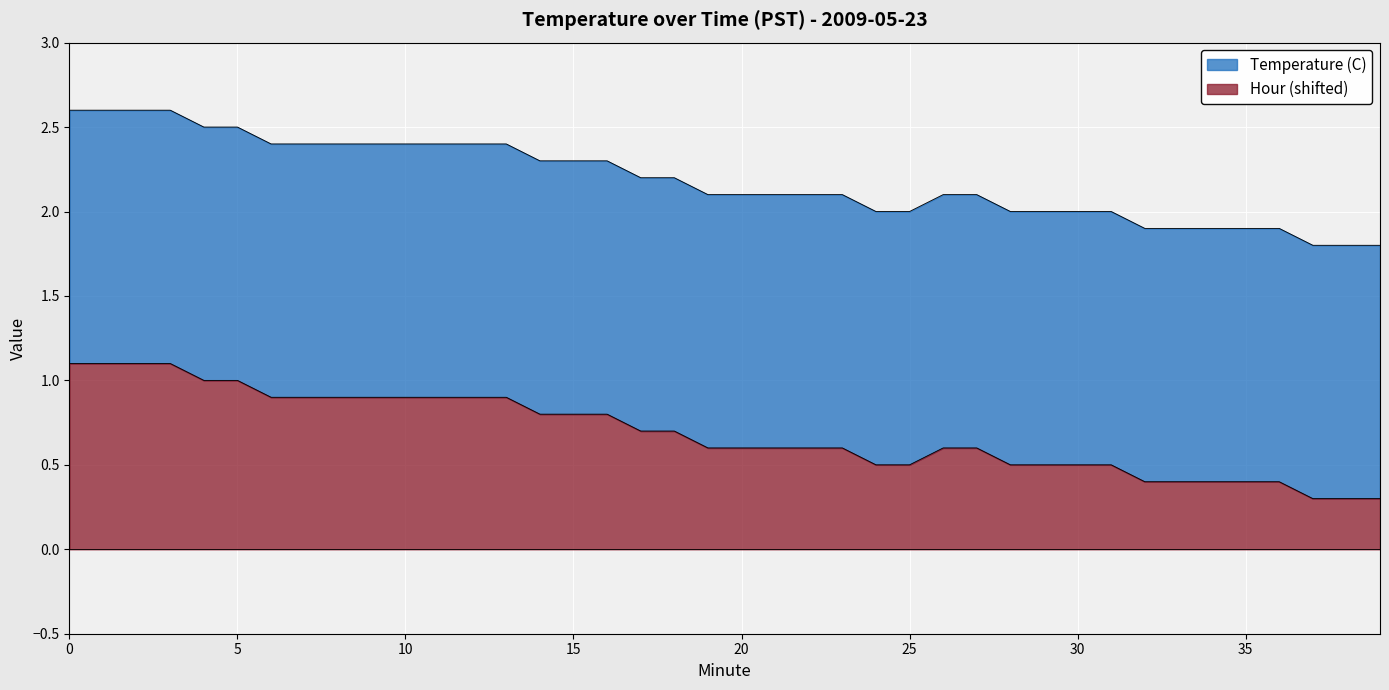

List the labels in order of value, smallest first.

37, 38, 39, 32, 33, 34, 35, 36, 24, 25, 28, 29, 30, 31, 19, 20, 21, 22, 23, 26, 27, 17, 18, 14, 15, 16, 6, 7, 8, 9, 10, 11, 12, 13, 4, 5, 0, 1, 2, 3